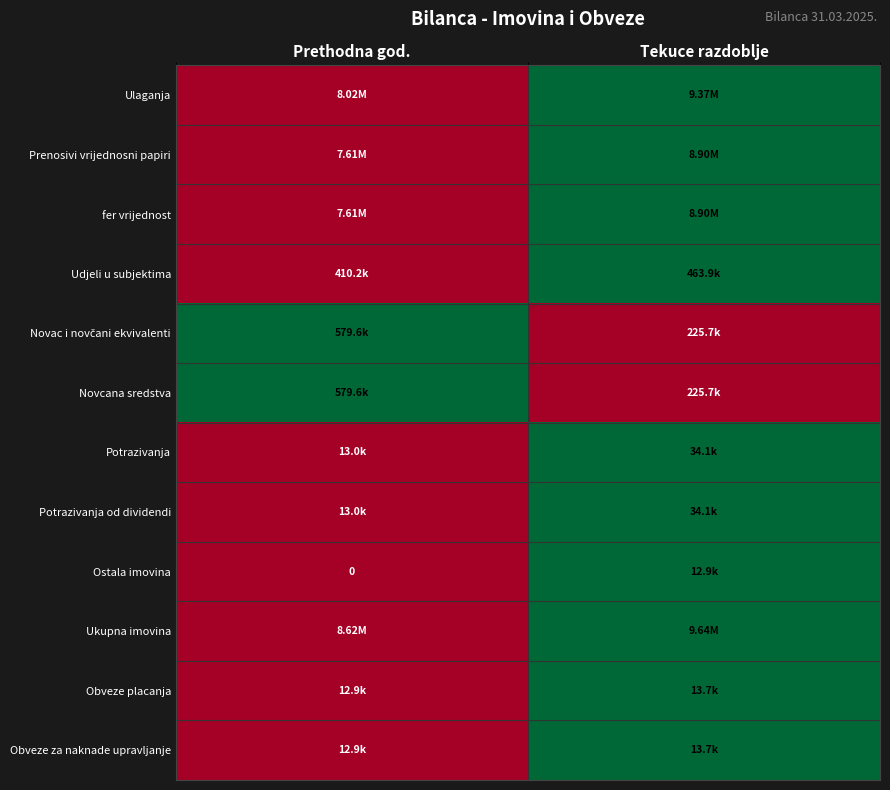

What is the total value across all series at Tekuce razdoblje?

10